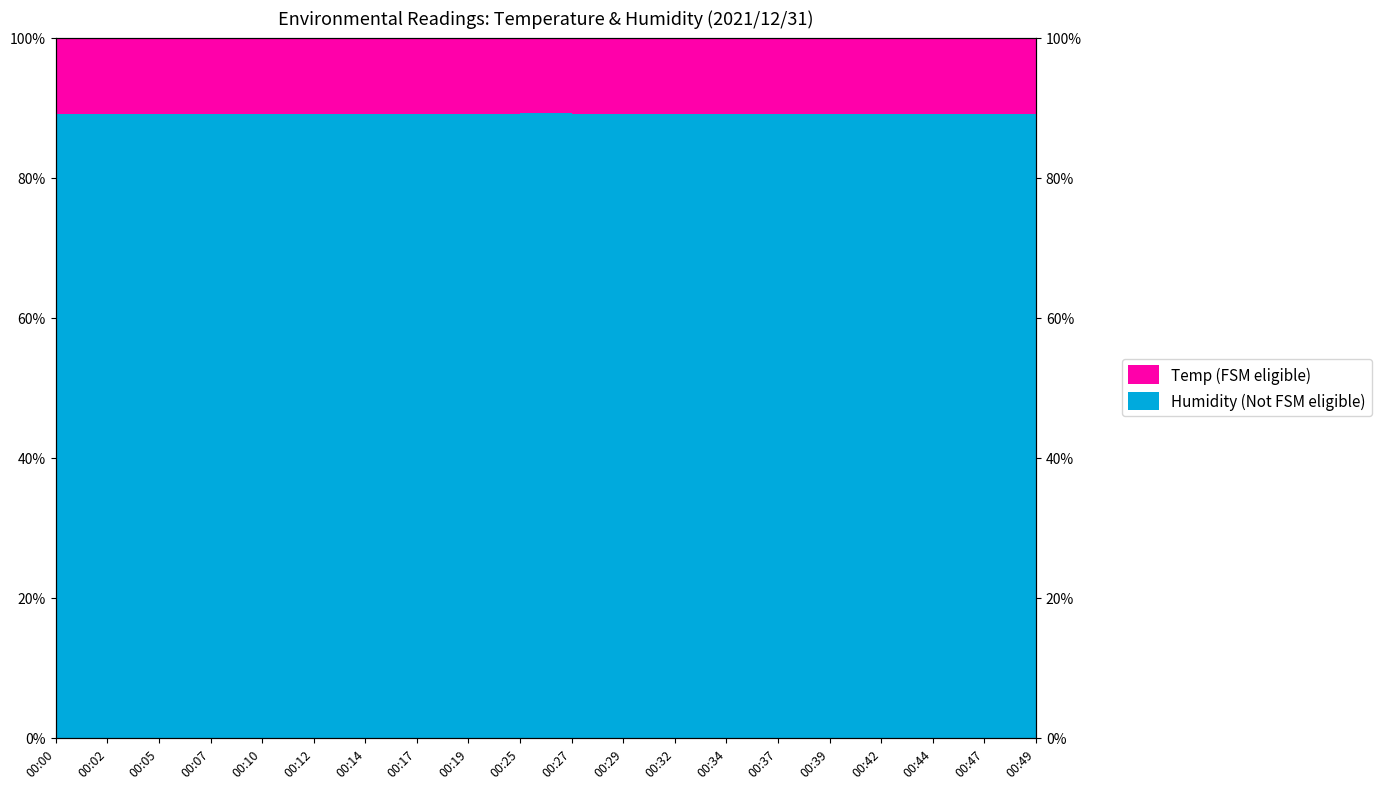

Reading left to right, list all the values displayed in this chart.

00:00=89.0	00:02=89.0	00:05=89.0	00:07=89.0	00:10=89.0	00:12=89.0	00:14=89.0	00:17=89.0	00:19=89.0	00:25=89.2	00:27=89.0	00:29=89.0	00:32=89.0	00:34=89.0	00:37=89.0	00:39=89.0	00:42=89.0	00:44=89.0	00:47=89.0	00:49=89.0